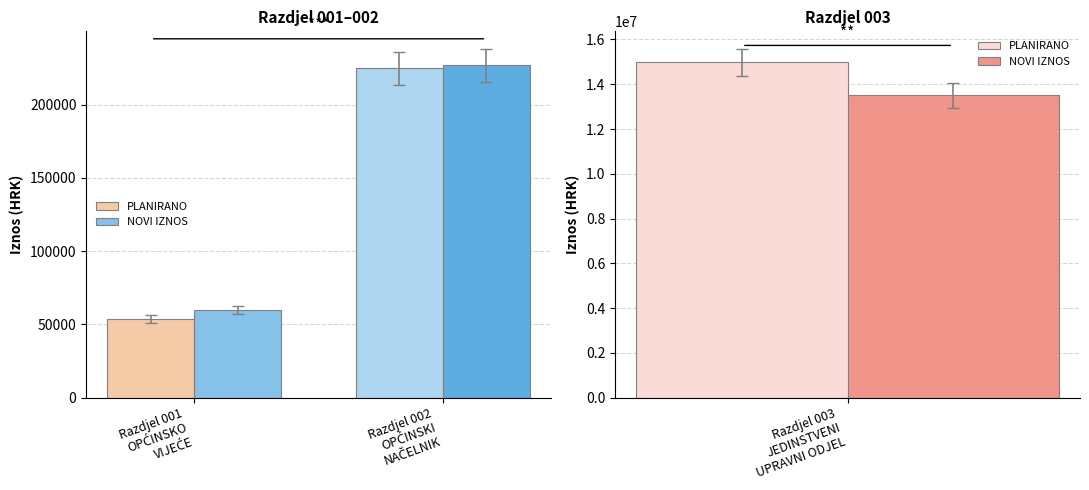

Are the bars horizontal?

No